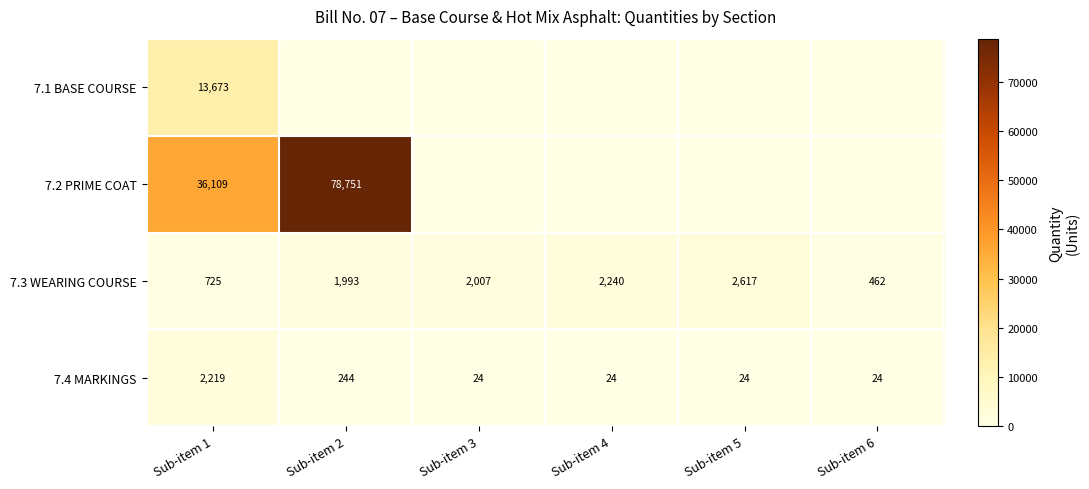

True or false: 7.3 WEARING COURSE has a value of 2007 at Sub-item 3.

True